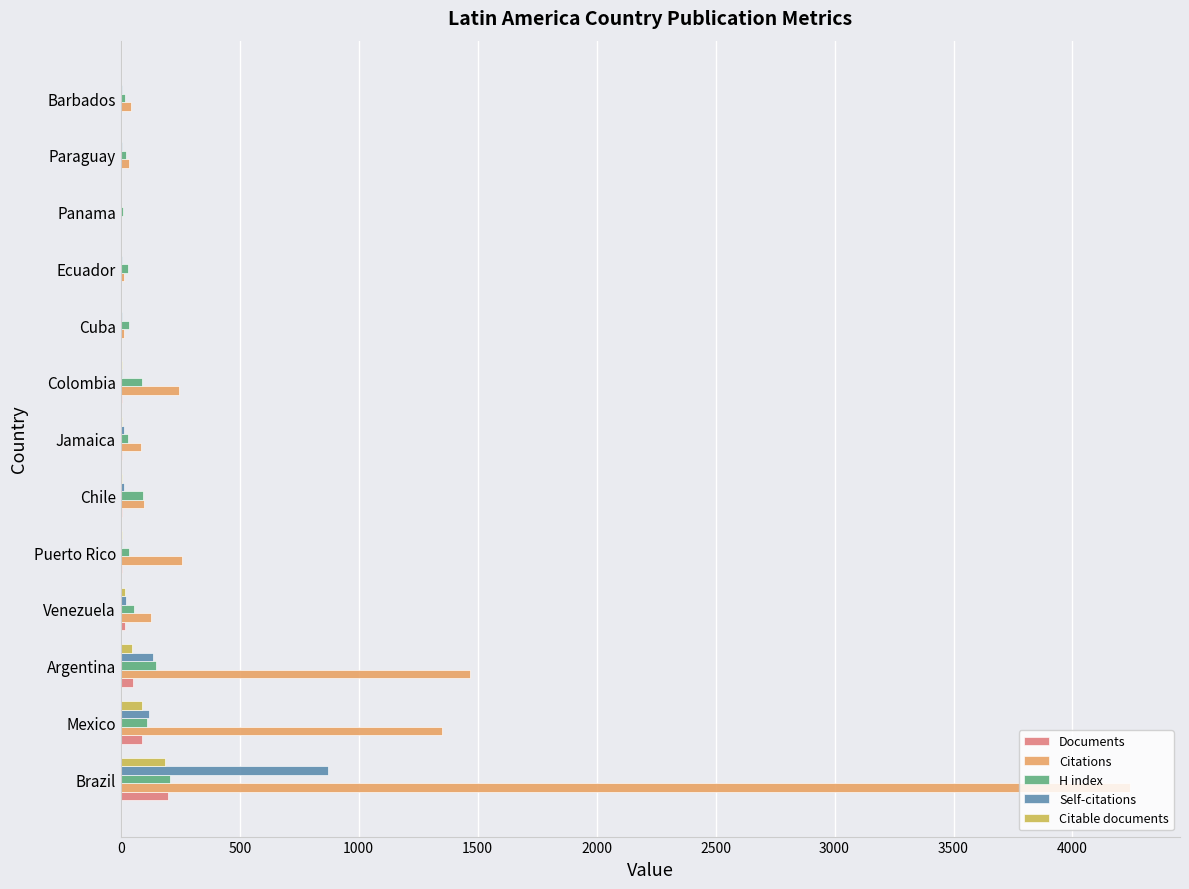

Which series has the largest total across all categories?

Citations